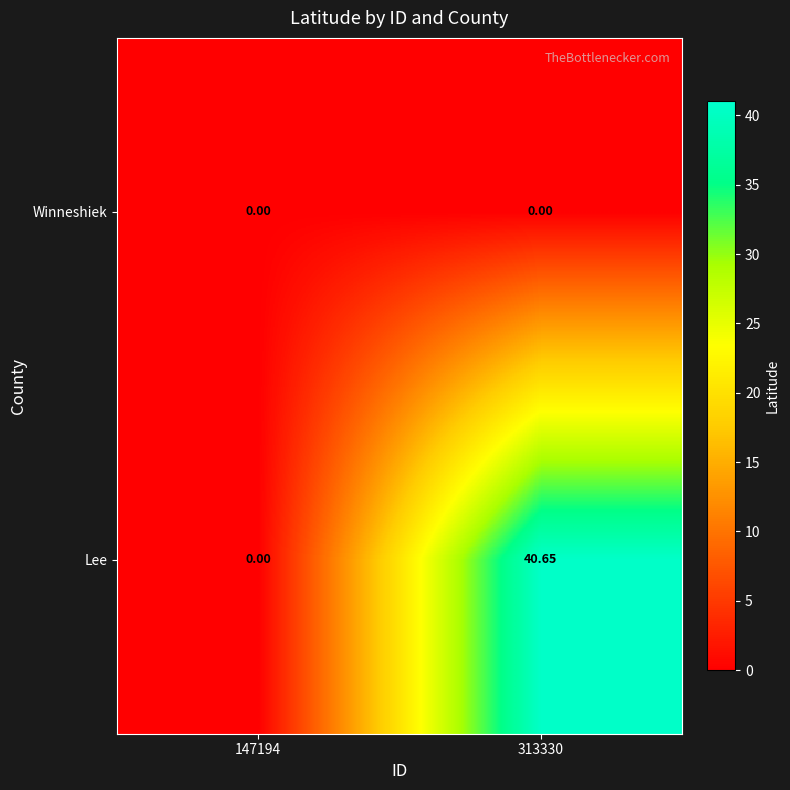

Which series changed the most between 147194 and 313330?

Lee